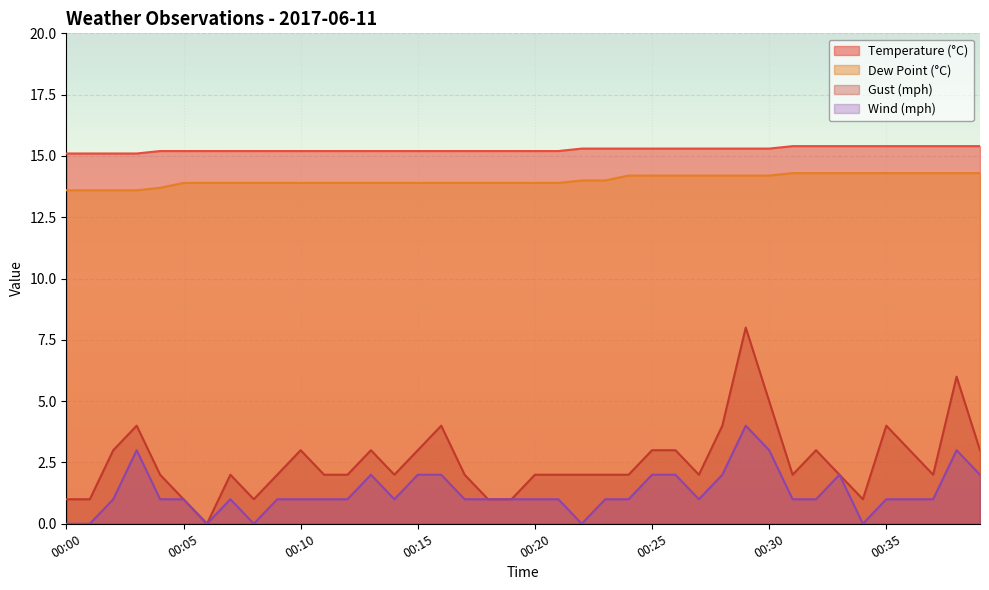

True or false: temp and gust_mph cross at least once.

False